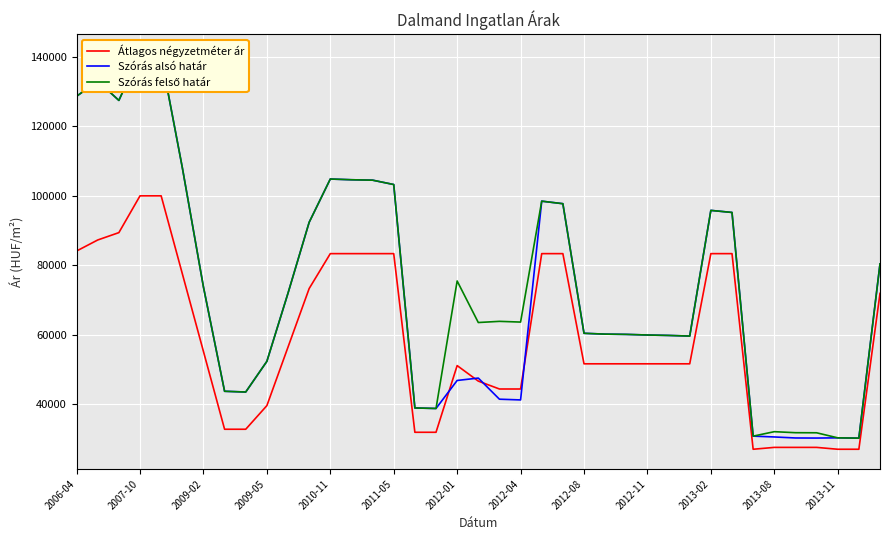

How many data points in Átlagos négyzetméter ár are above 51562?

18